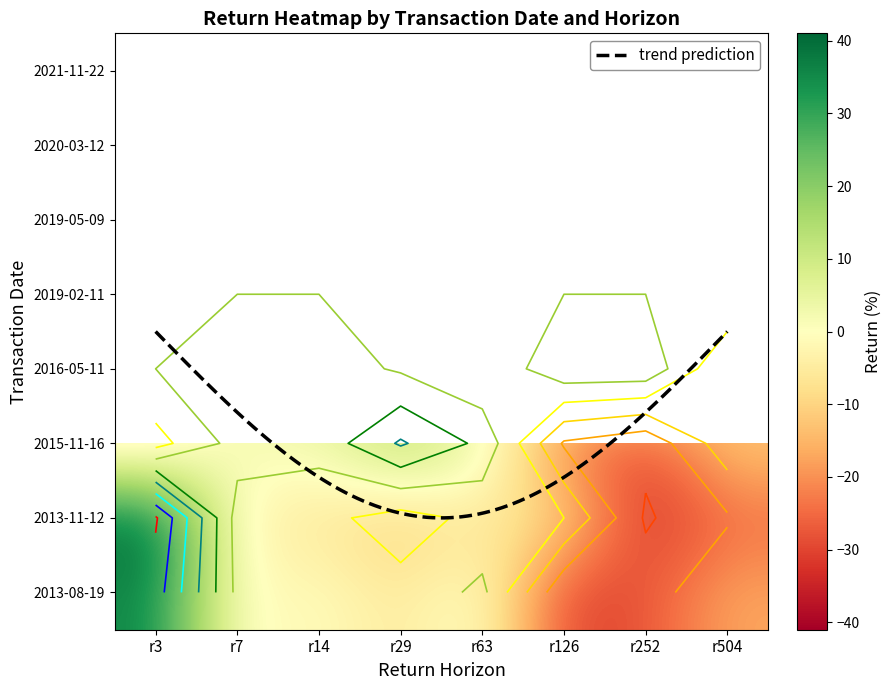

Which has a higher value, r252 or r7?

r252